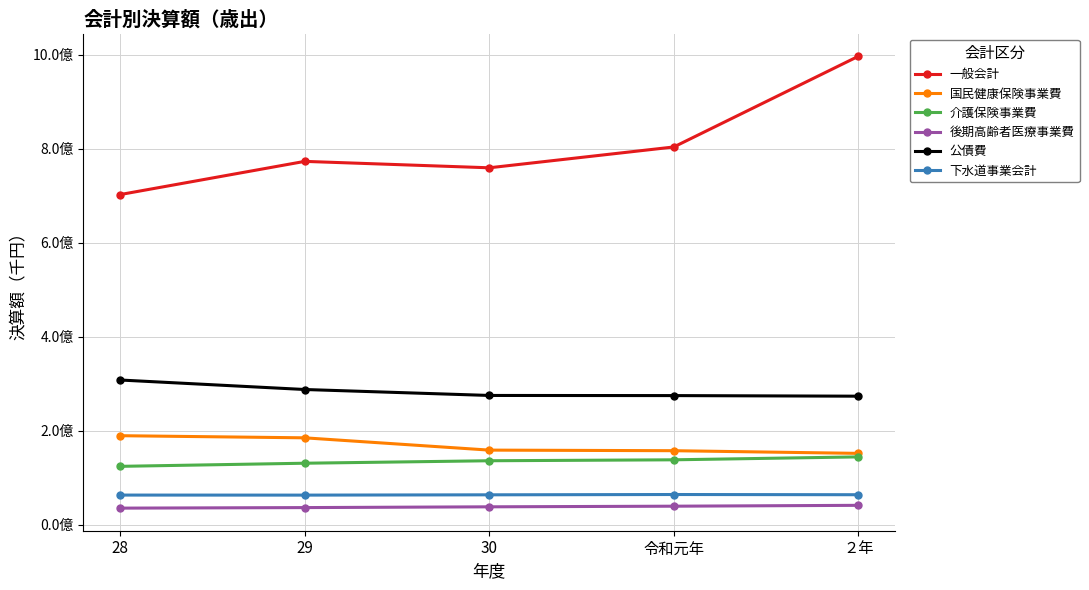

Does the chart display data point markers on the line(s)?

Yes